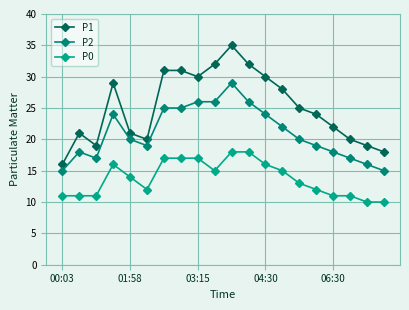

How many categories are shown in the chart?

20